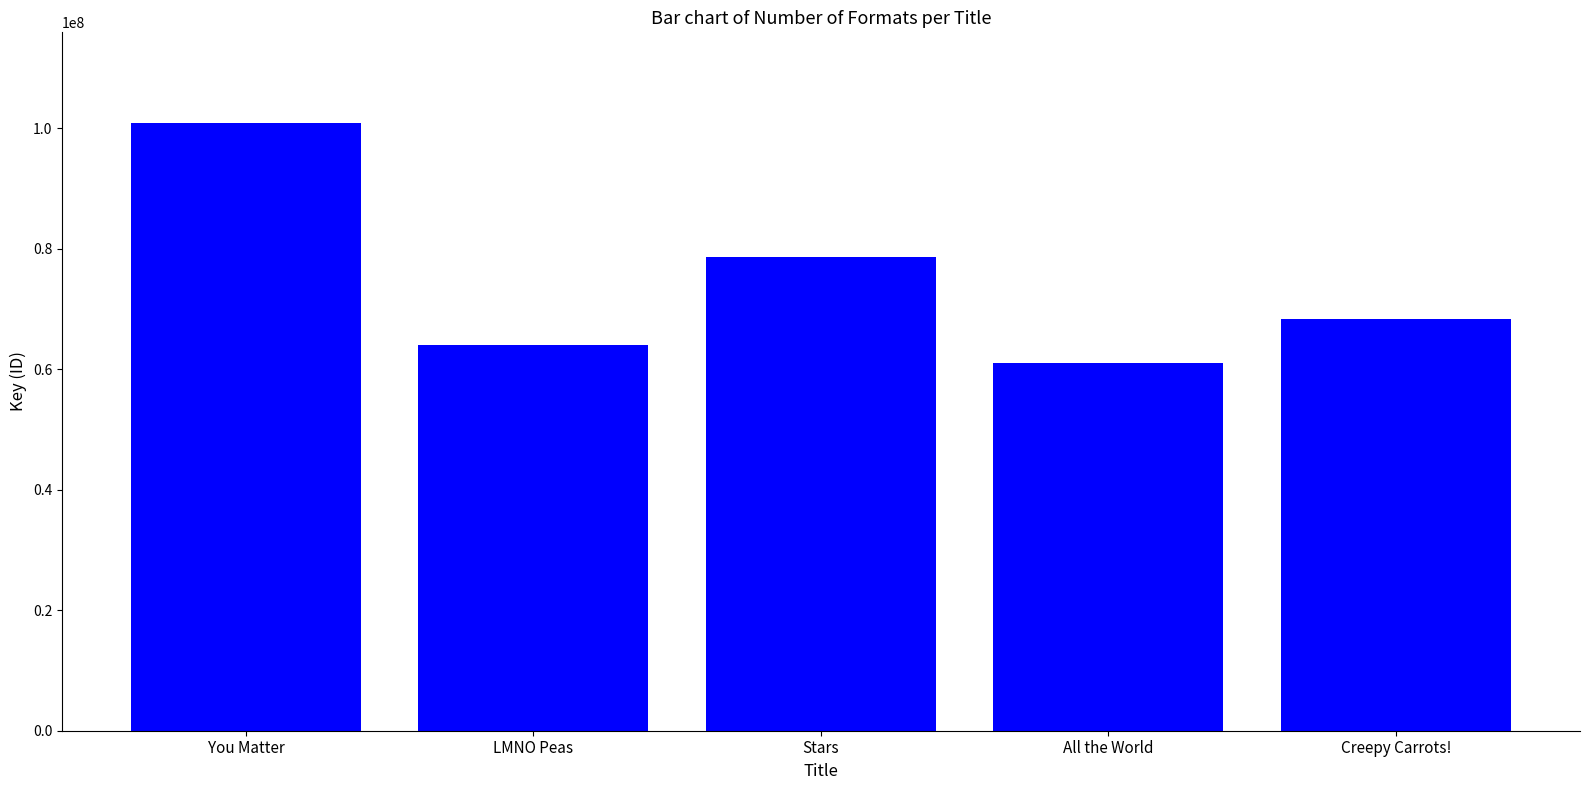

List the labels in order of value, largest first.

You Matter, Stars, Creepy Carrots!, LMNO Peas, All the World